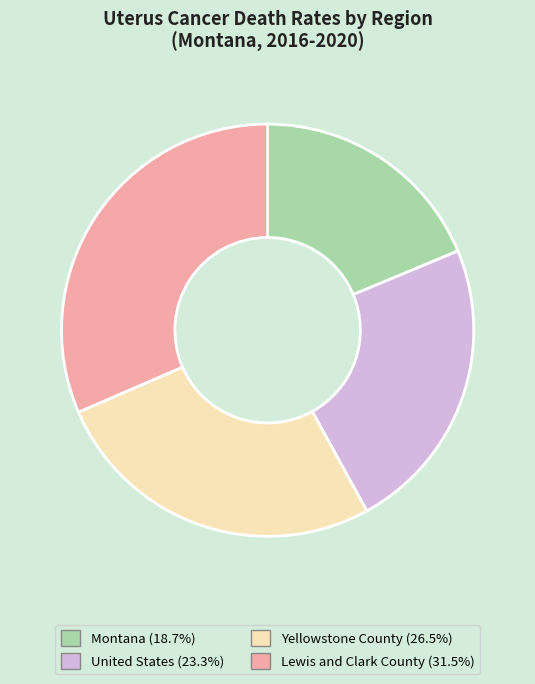

Does any single category account for the majority?

No